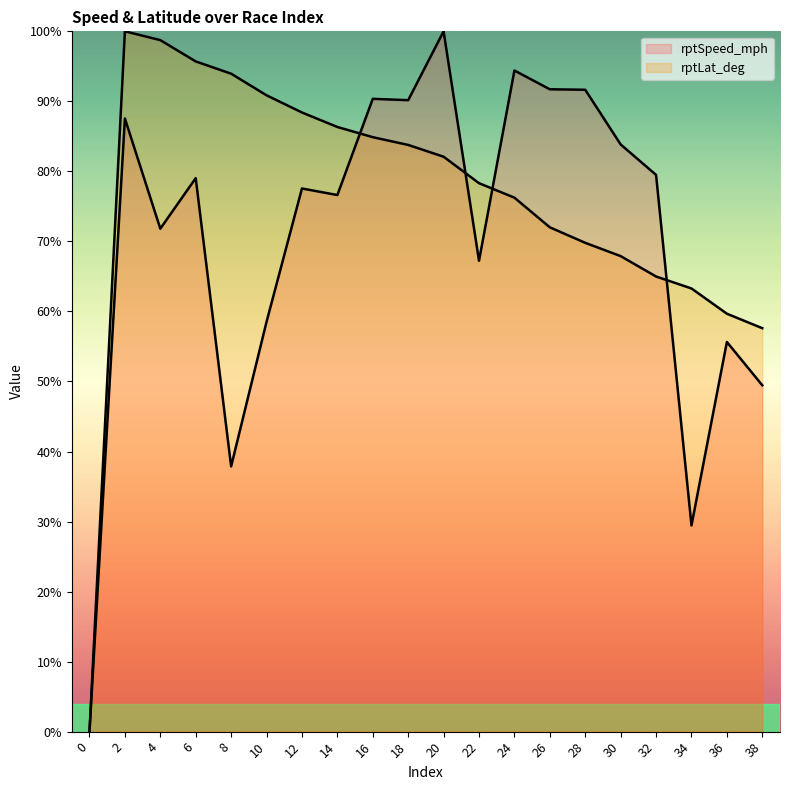

Reading left to right, extract all data points from this chart.

rptSpeed_mph: 0=0.0	2=87.6	4=71.8	6=79.0	8=37.9	10=58.5	12=77.6	14=76.6	16=90.4	18=90.2	20=100.0	22=67.2	24=94.4	26=91.7	28=91.7	30=83.8	32=79.5	34=29.4	36=55.6	38=49.5
rptLat_deg: 0=0.0	2=100.0	4=98.7	6=95.7	8=94.0	10=90.9	12=88.4	14=86.3	16=84.9	18=83.8	20=82.1	22=78.3	24=76.2	26=72.0	28=69.8	30=67.9	32=65.0	34=63.3	36=59.7	38=57.6